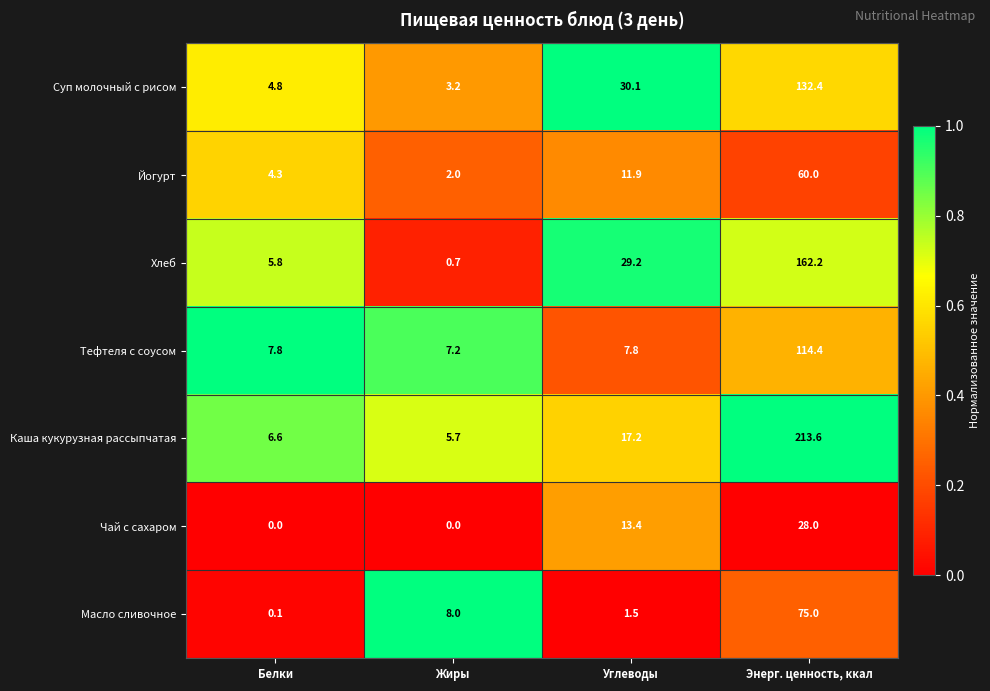

What is the average value of the Йогурт series?

19.6